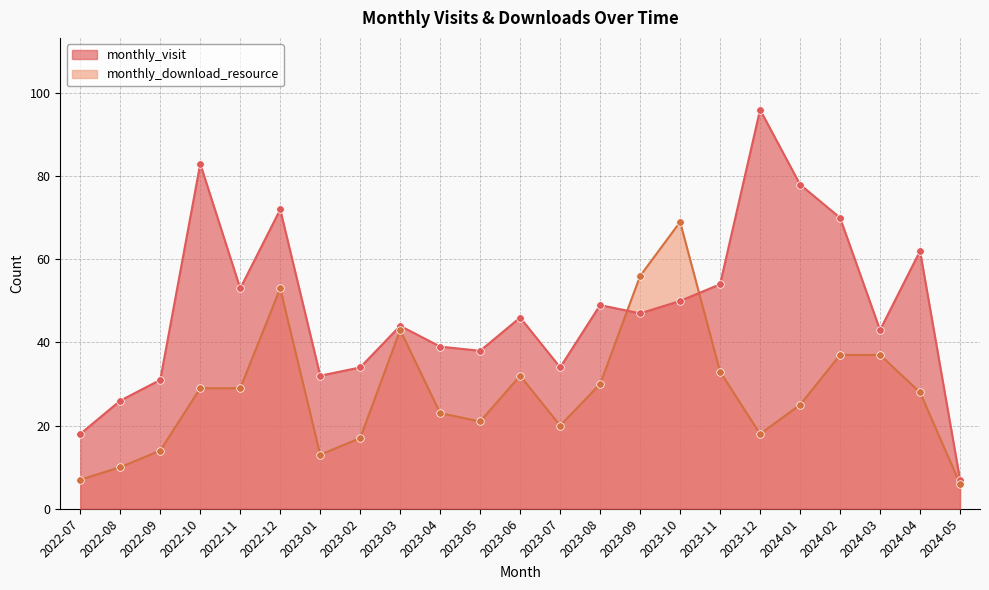

Which series reaches the maximum Y coordinate?

monthly_visit